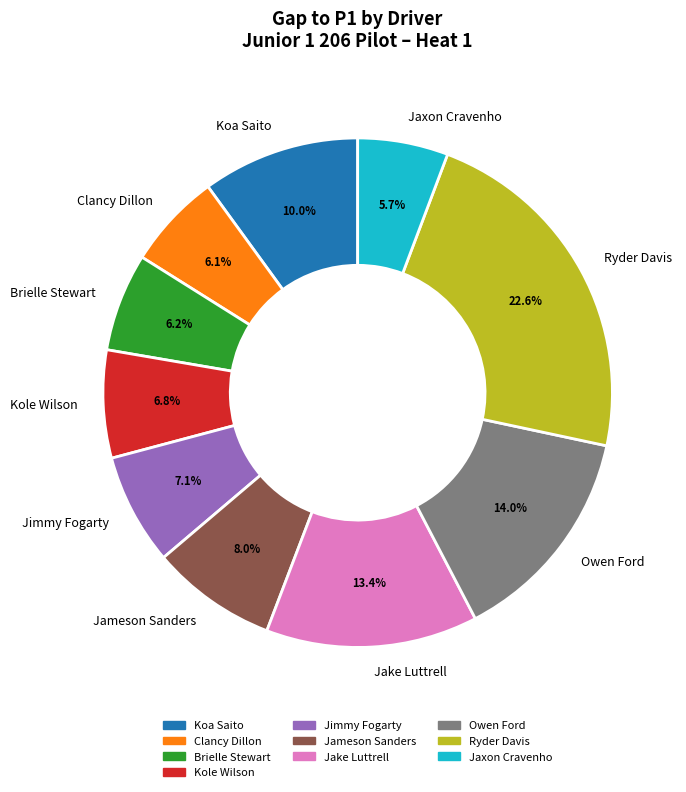

Which slice is the largest?

Ryder Davis